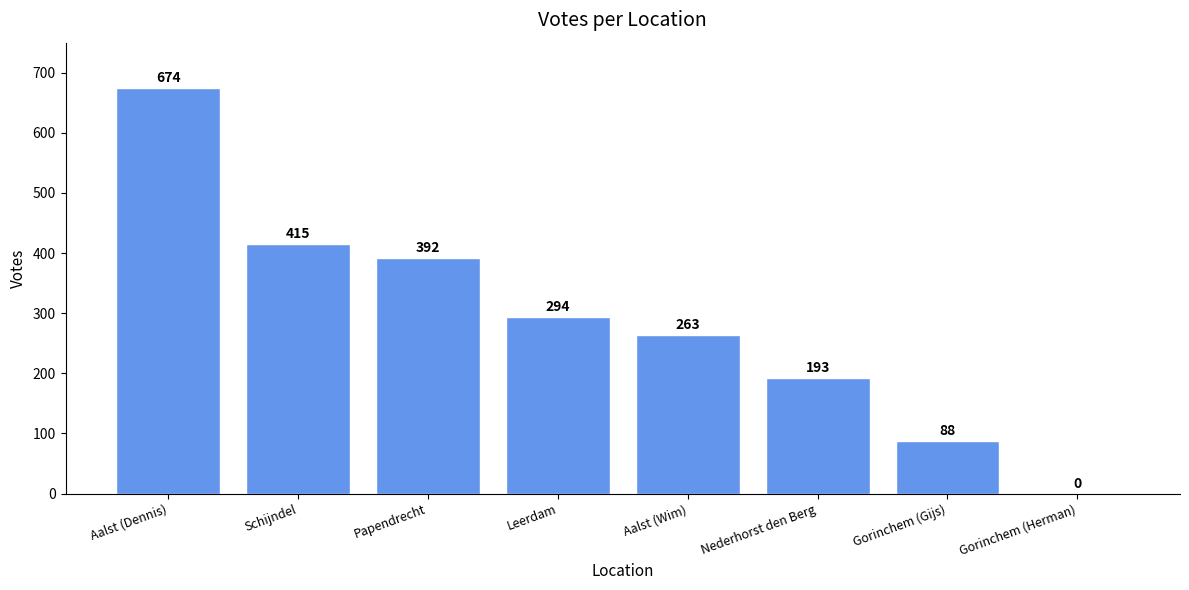

Which label corresponds to the largest value in the chart?

Aalst (Dennis)